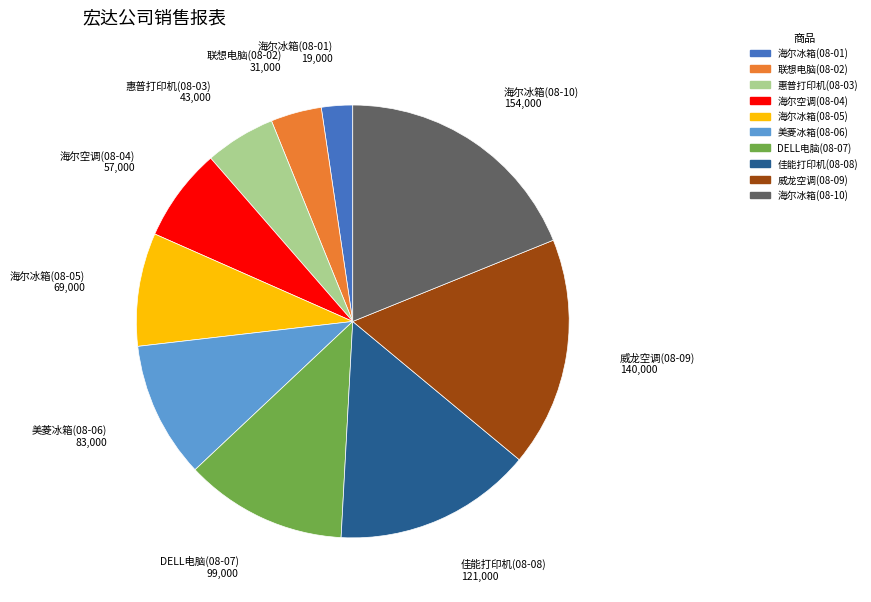

Is the sum of 惠普打印机(08-03) and 海尔冰箱(08-10) greater than half?

No